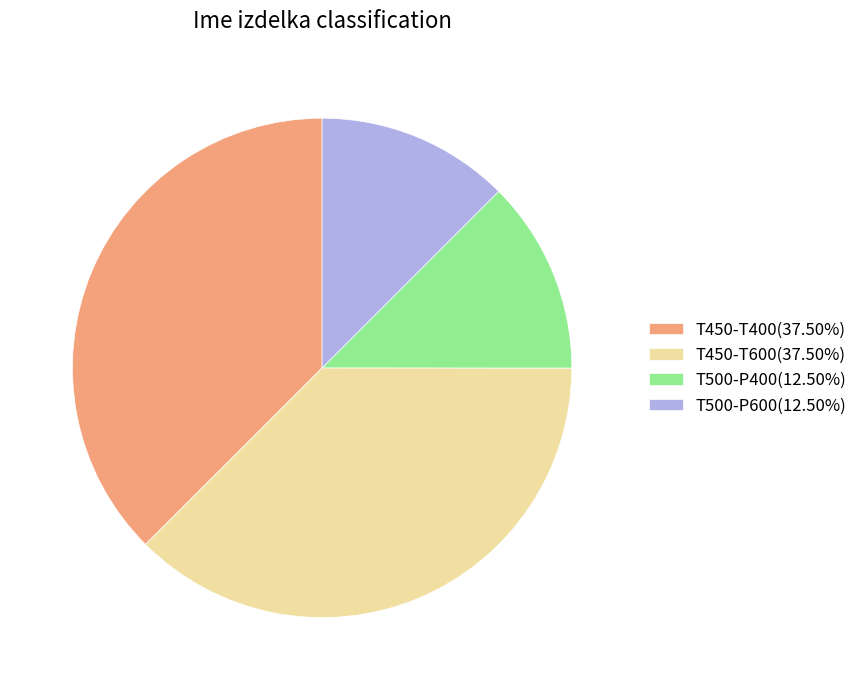

How many segments does this pie chart have?

4